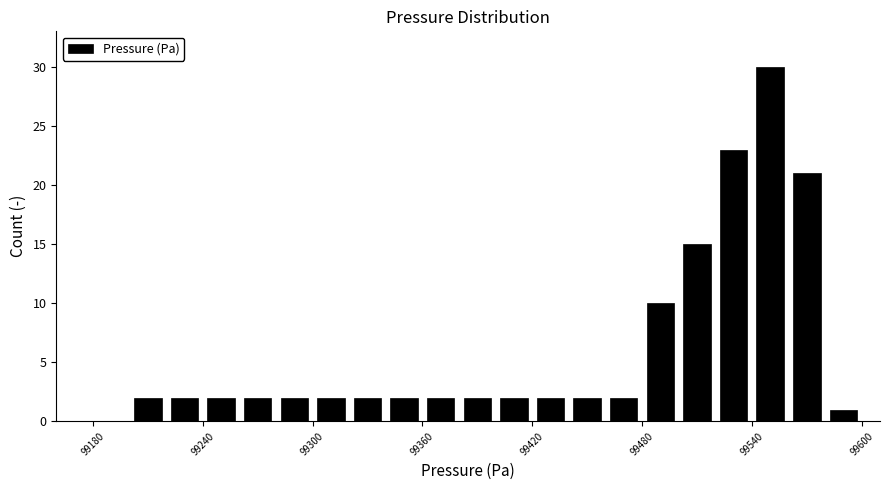

Around what value on the x-axis is the tallest bar? Give the approximate position of its centre, as read against the axis.

99550